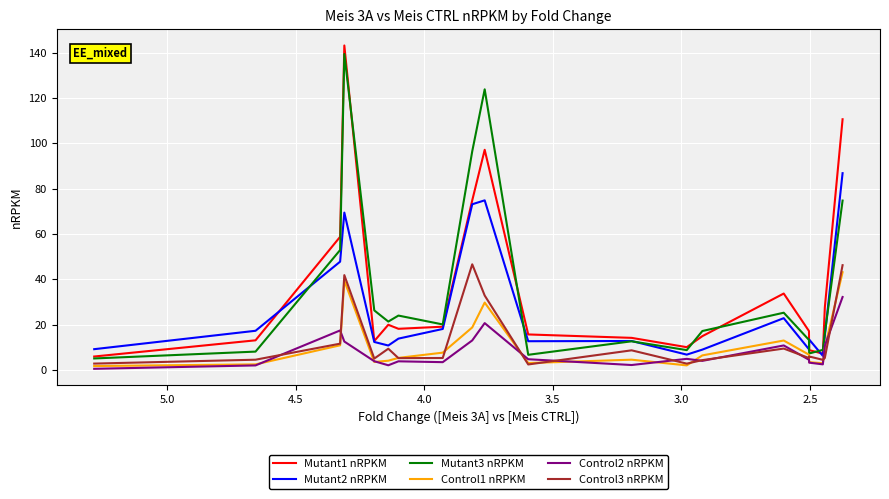

How many data points does each series have?

20